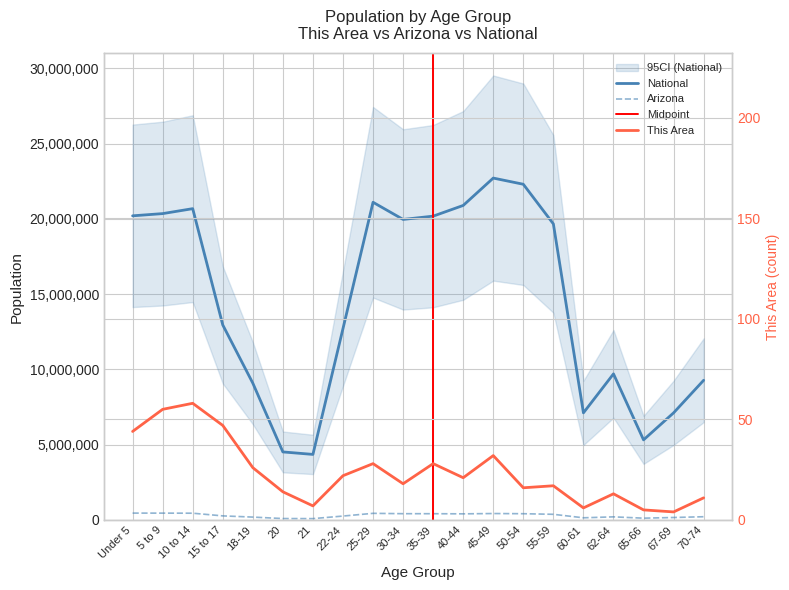

What is the difference between the maximum and minimum values in the This Area series?

54